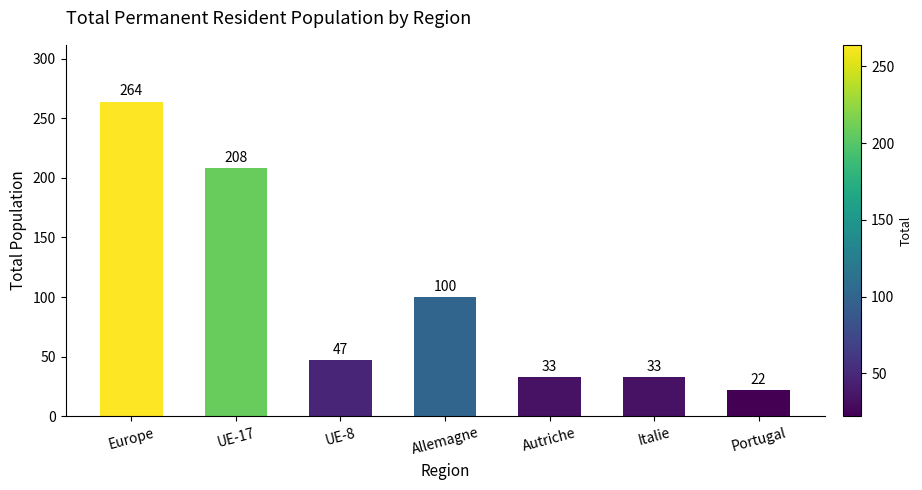

What is the sum of the values at UE-17 and Allemagne?

308